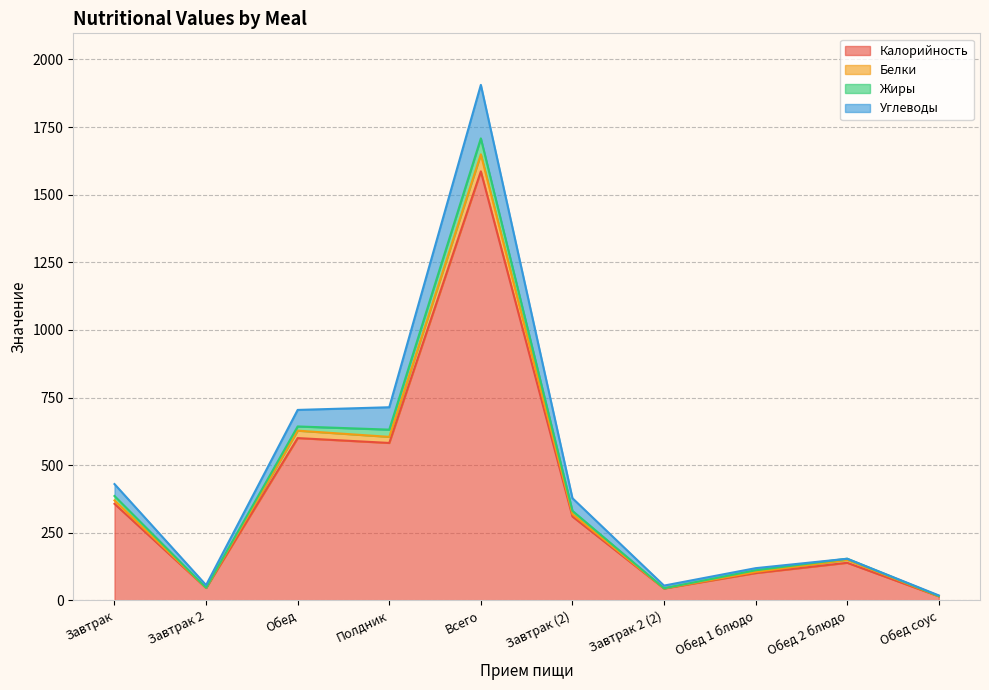

What are all the series names shown in the legend?

Калорийность, Белки, Жиры, Углеводы